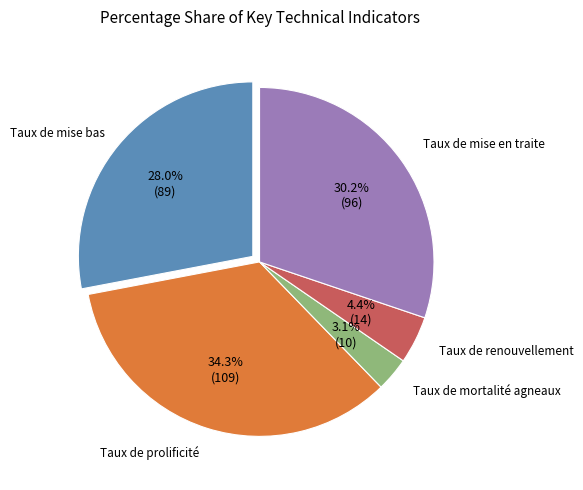

Is there a majority slice in this chart?

No